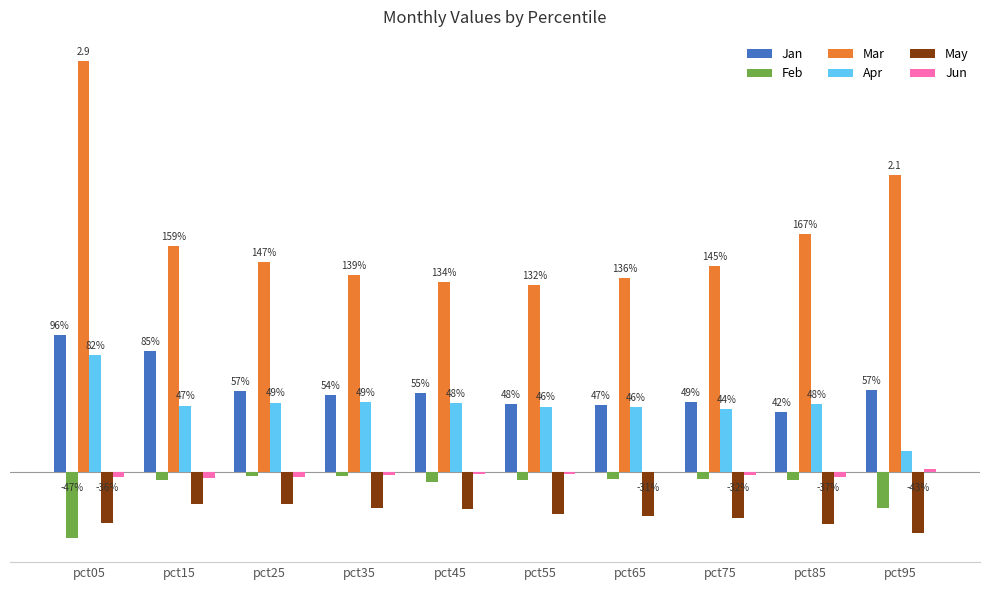

Where is Apr nearest to the value 0?

pct95